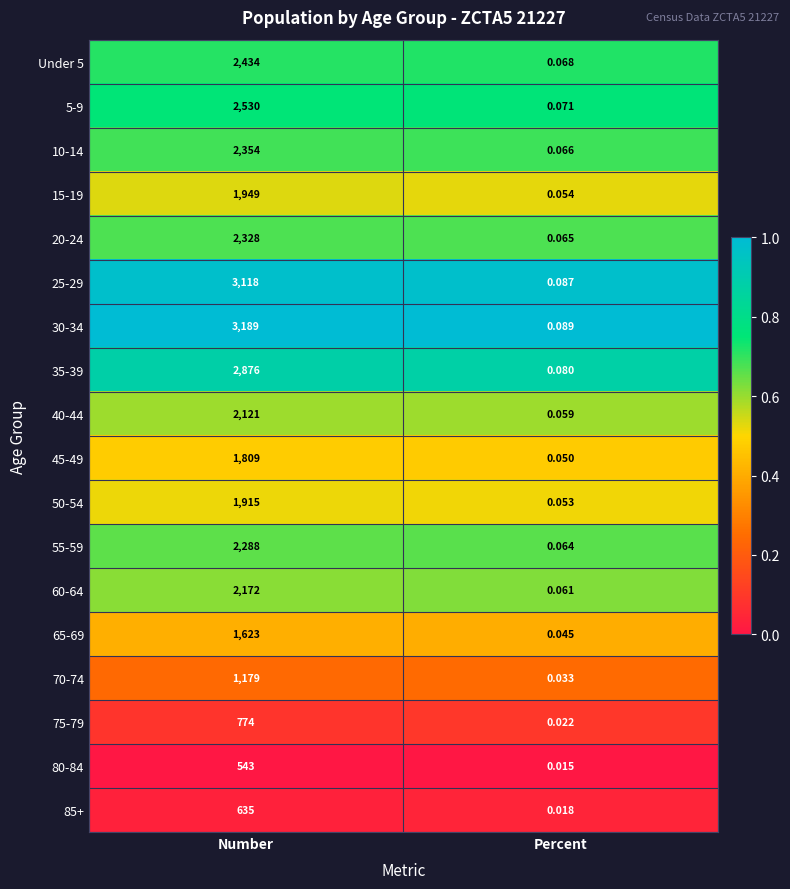

List the labels in order of 5-9 value, largest first.

Number, Percent